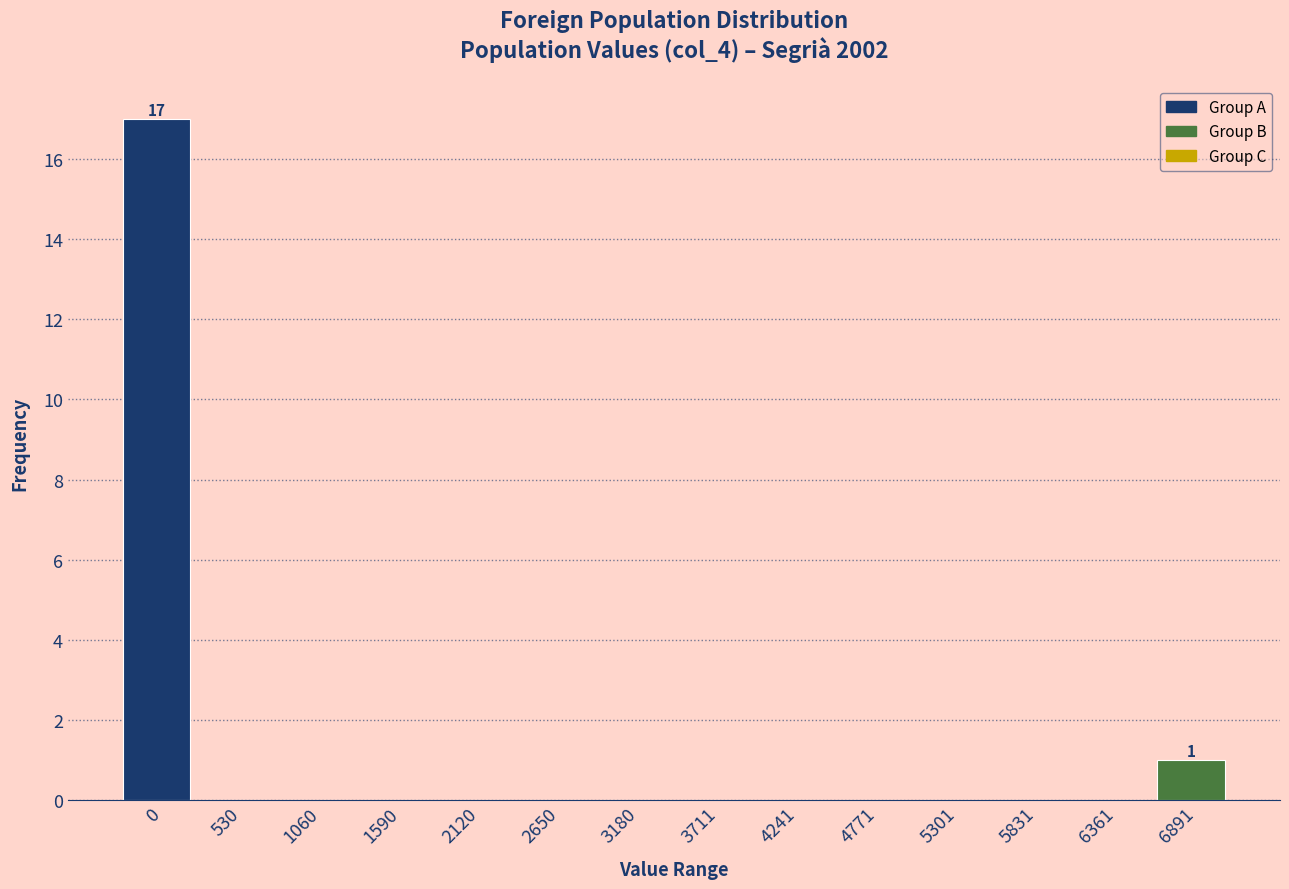

Reading left to right, list all the values displayed in this chart.

0=17	530=0	1060=0	1590=0	2120=0	2650=0	3180=0	3711=0	4241=0	4771=0	5301=0	5831=0	6361=0	6891=1